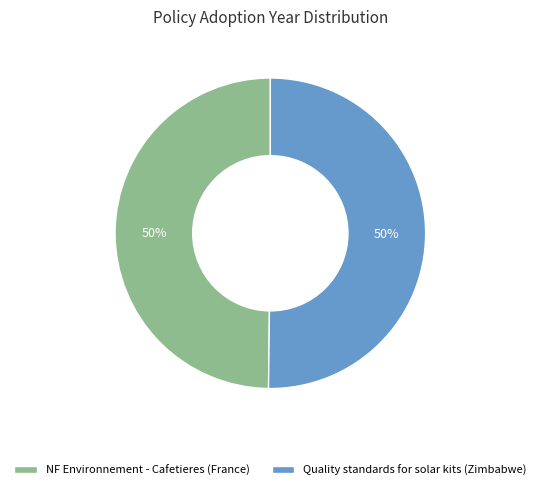

What is the ratio of the value at NF Environnement - Cafetieres (France) to the value at Quality standards for solar kits (Zimbabwe)?

1.0